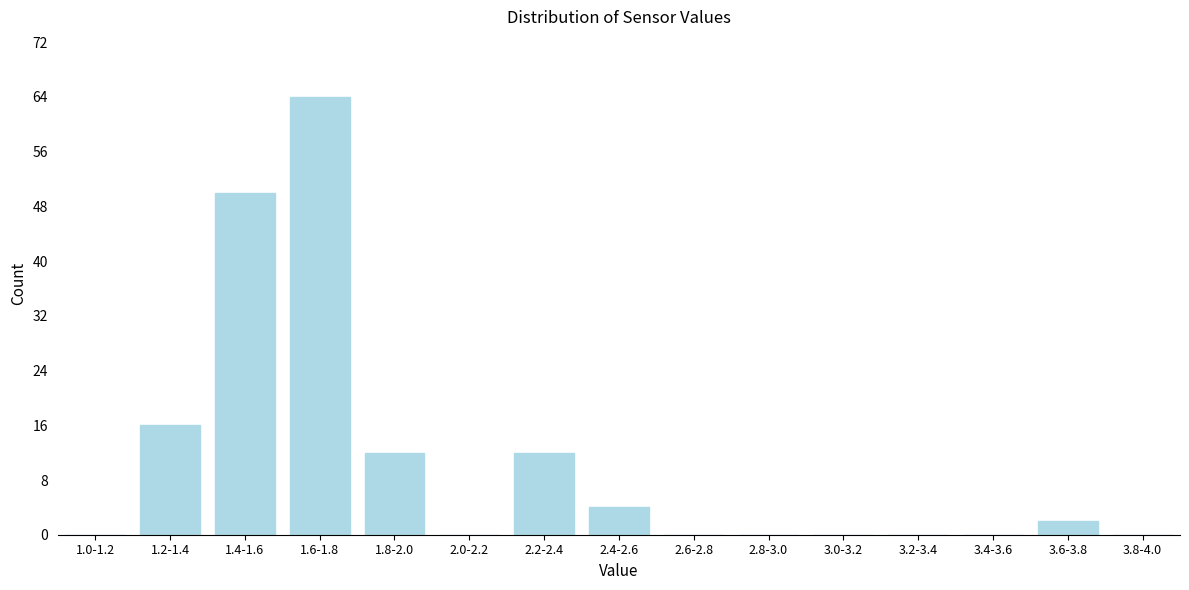

Reading left to right, list all the values displayed in this chart.

1.0-1.2=0	1.2-1.4=16	1.4-1.6=50	1.6-1.8=64	1.8-2.0=12	2.0-2.2=0	2.2-2.4=12	2.4-2.6=4	2.6-2.8=0	2.8-3.0=0	3.0-3.2=0	3.2-3.4=0	3.4-3.6=0	3.6-3.8=2	3.8-4.0=0